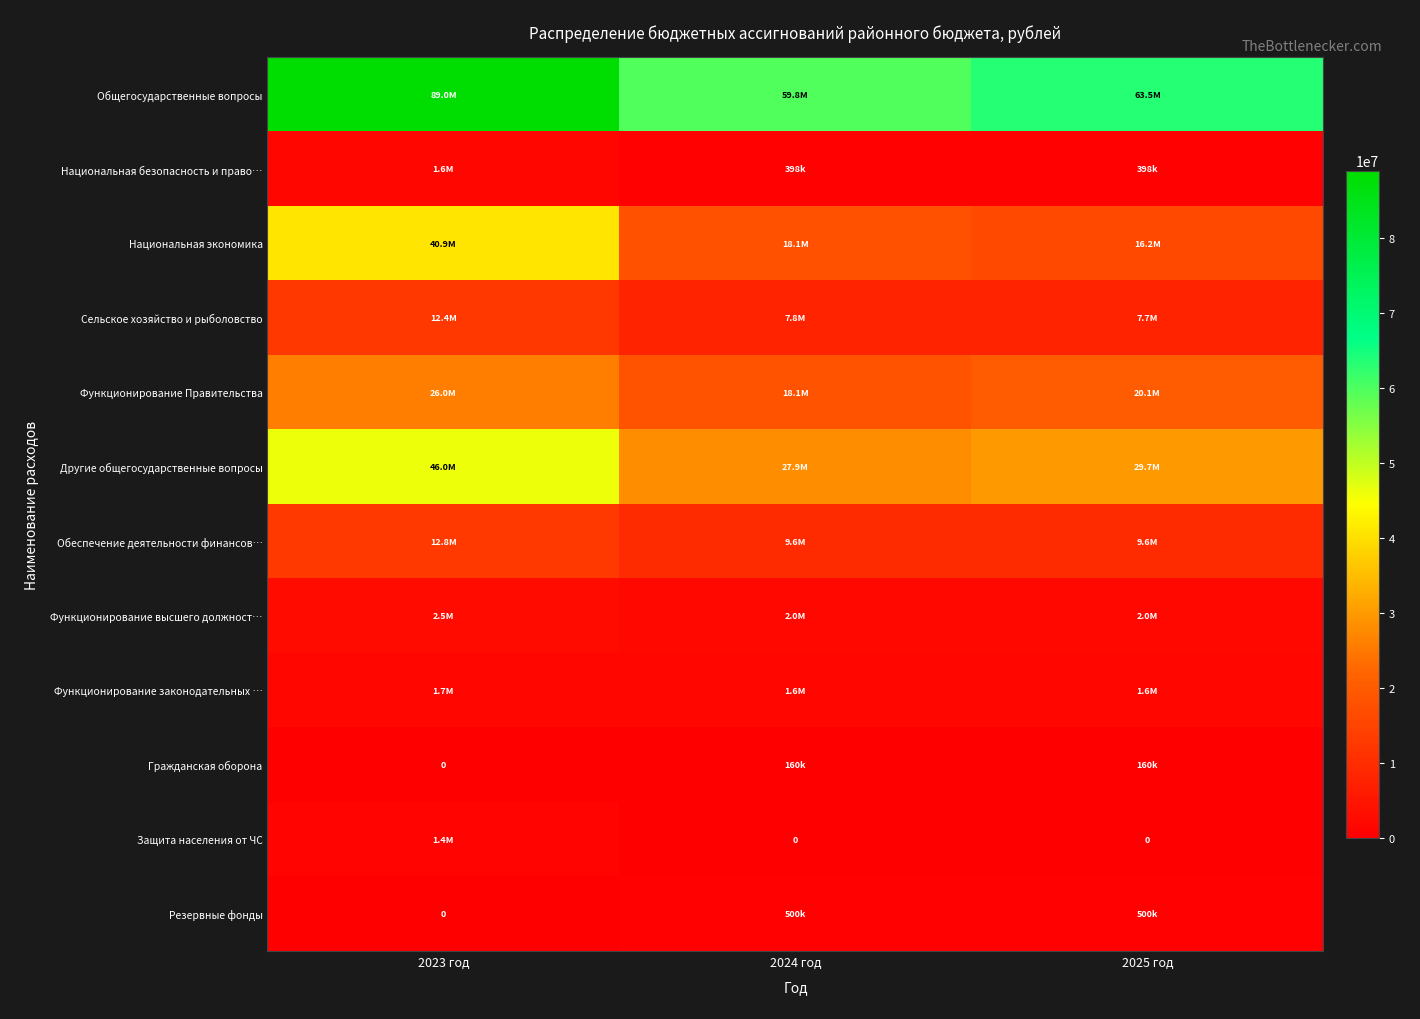

What value does the Гражданская оборона series have at 2025 год?

160000.0